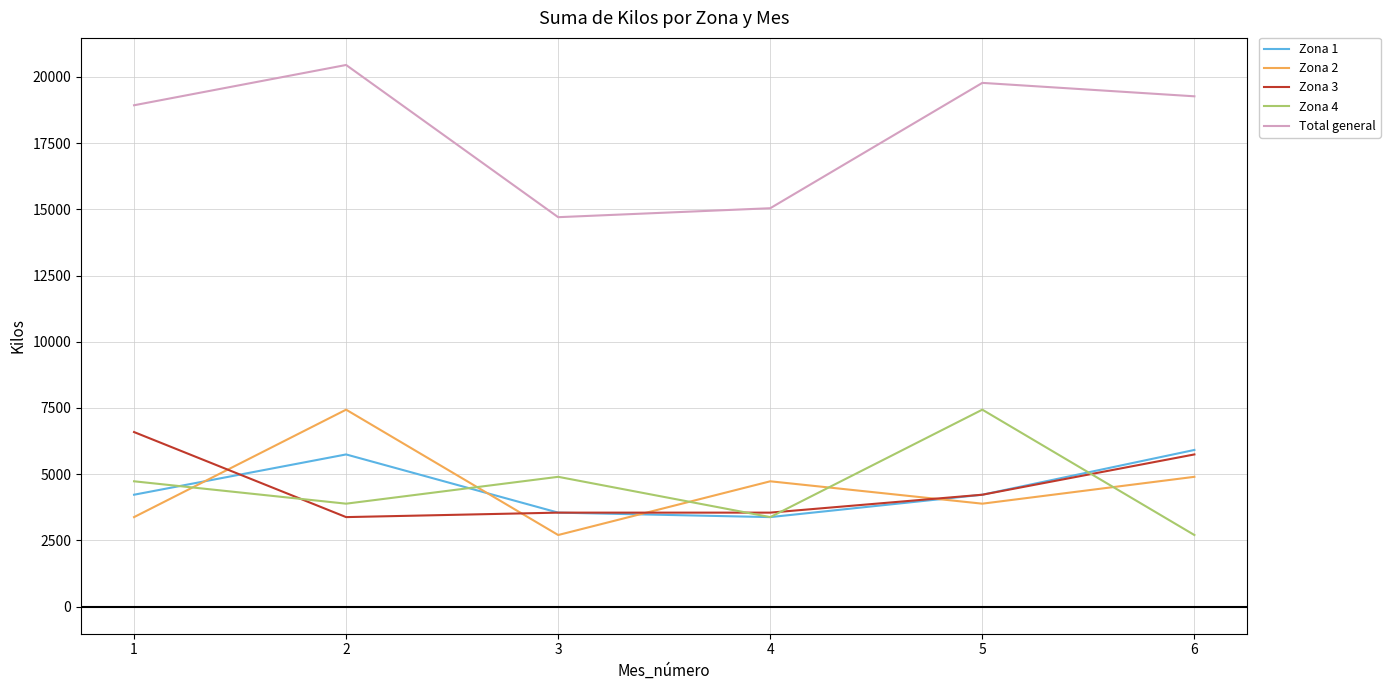

Reading left to right, what are all the values shown in this chart?

Zona 1: 1=4225	2=5746	3=3549	4=3380	5=4225	6=5915
Zona 2: 1=3380	2=7436	3=2704	4=4732	5=3887	6=4901
Zona 3: 1=6591	2=3380	3=3549	4=3549	5=4225	6=5746
Zona 4: 1=4732	2=3887	3=4901	4=3380	5=7436	6=2704
Total general: 1=18928	2=20449	3=14703	4=15041	5=19773	6=19266